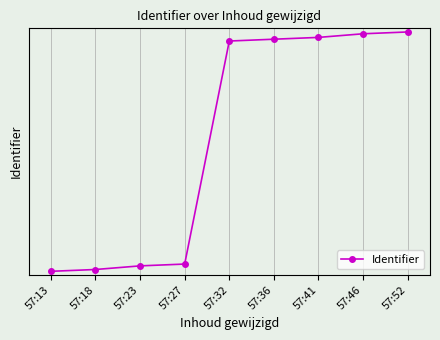

What is the minimum value shown in the chart?

835463